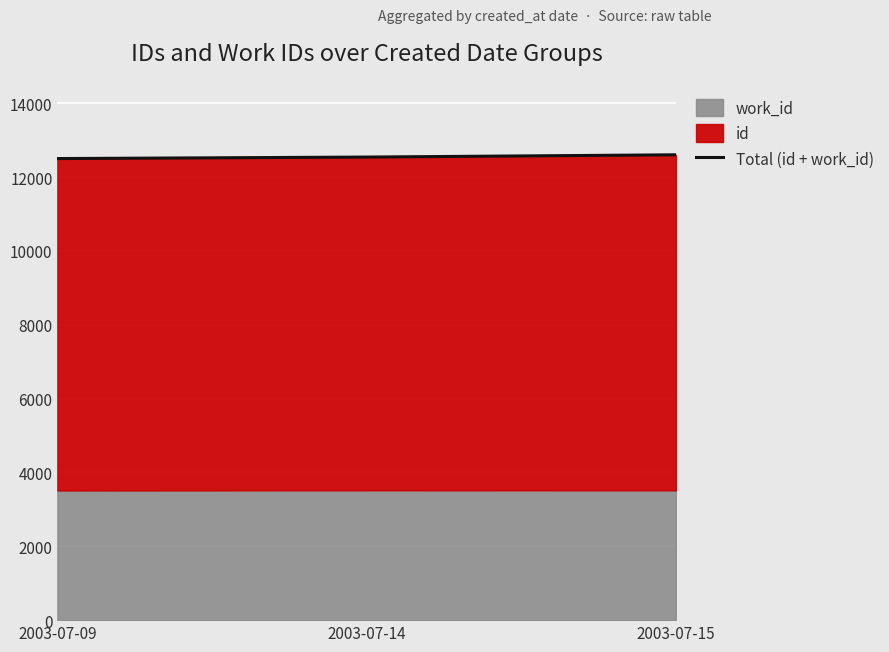

Reading left to right, list all the values displayed in this chart.

12499.5	12540.0	12601.4